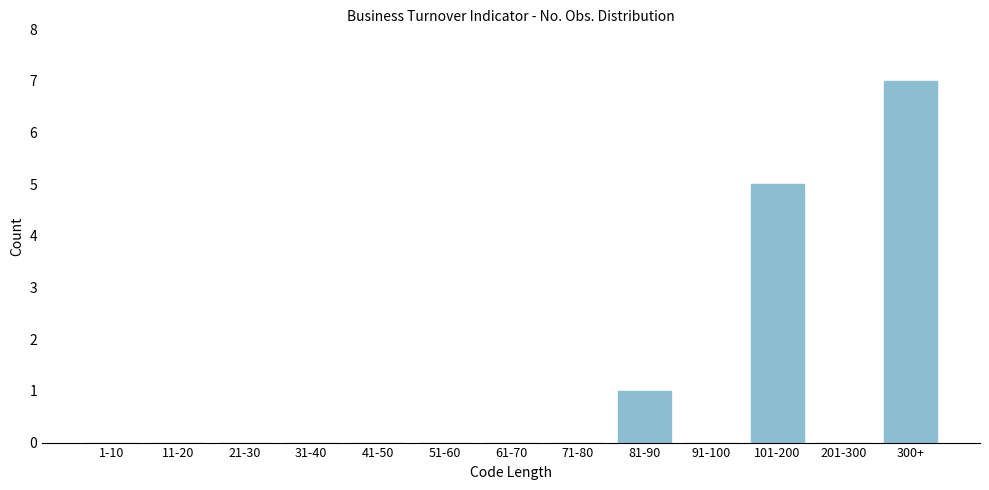

Reading left to right, what are all the values shown in this chart?

1-10=0	11-20=0	21-30=0	31-40=0	41-50=0	51-60=0	61-70=0	71-80=0	81-90=1	91-100=0	101-200=5	201-300=0	300+=7